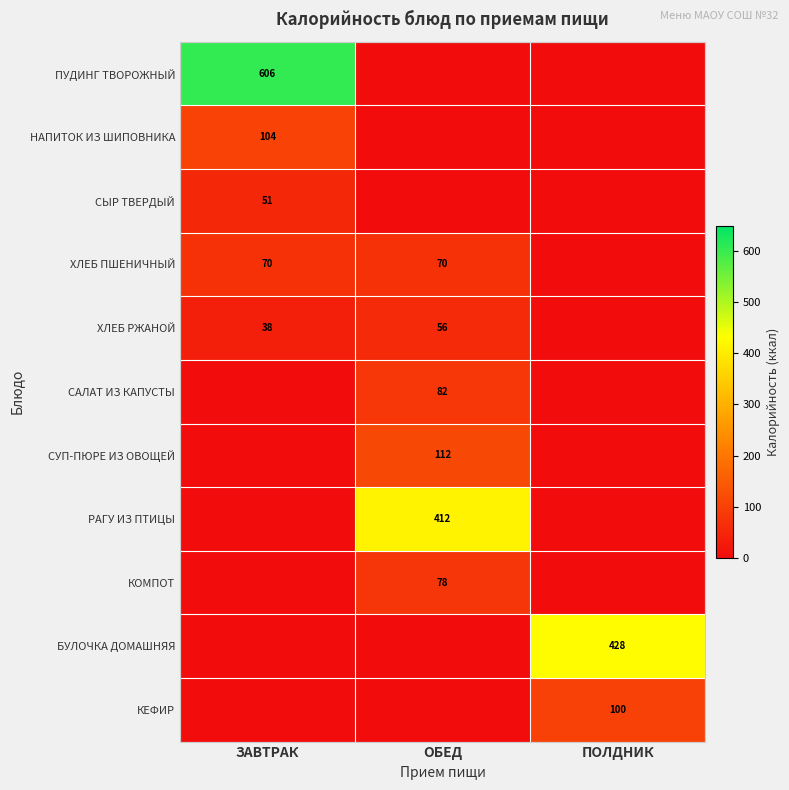

The value of СУП-ПЮРЕ ИЗ ОВОЩЕЙ at ОБЕД is 112. True or false?

True